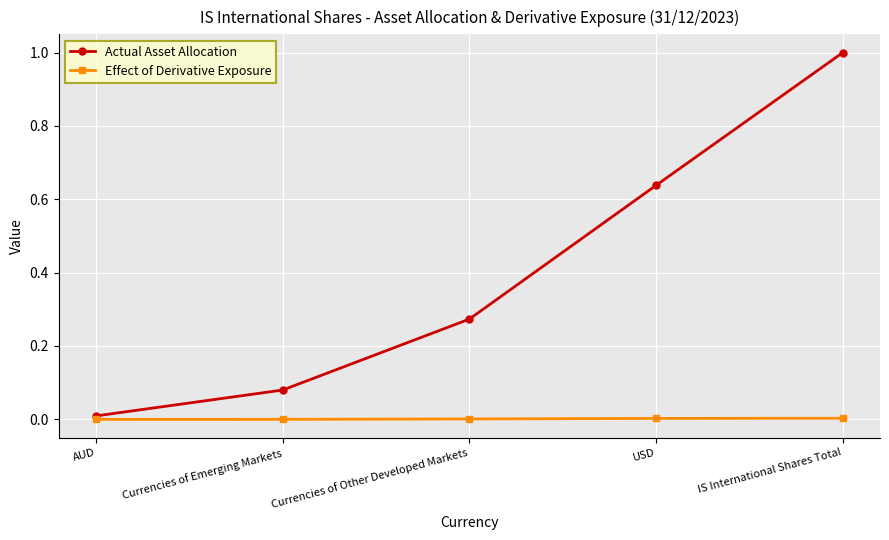

Does the chart have visible grid lines?

Yes